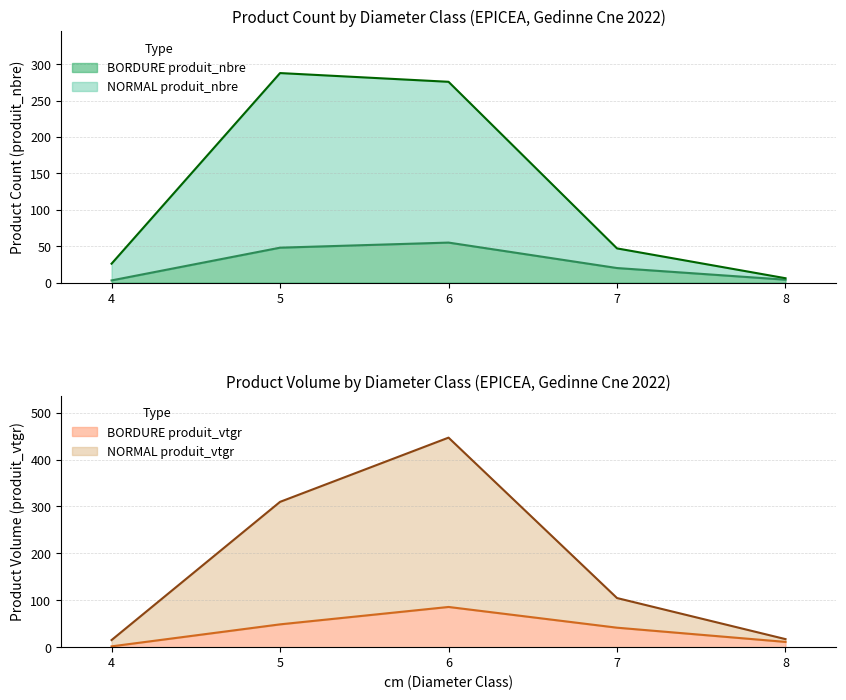

Which series has the largest total across all categories?

NORMAL produit_vtgr